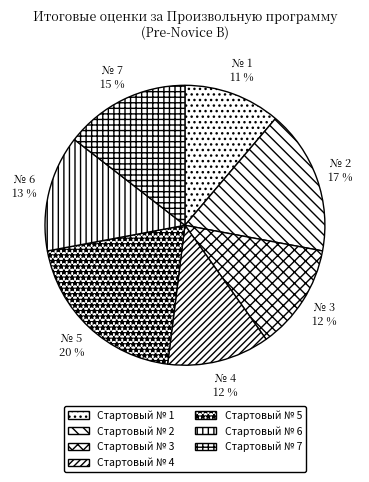

Which slice is the smallest?

№ 1